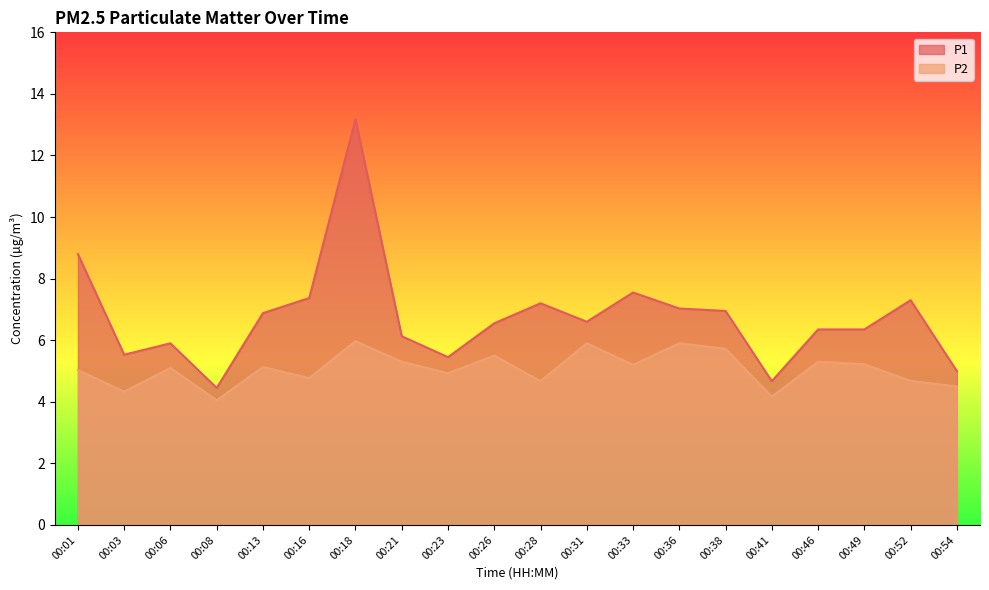

What value does the P2 series have at 00:41?

4.2